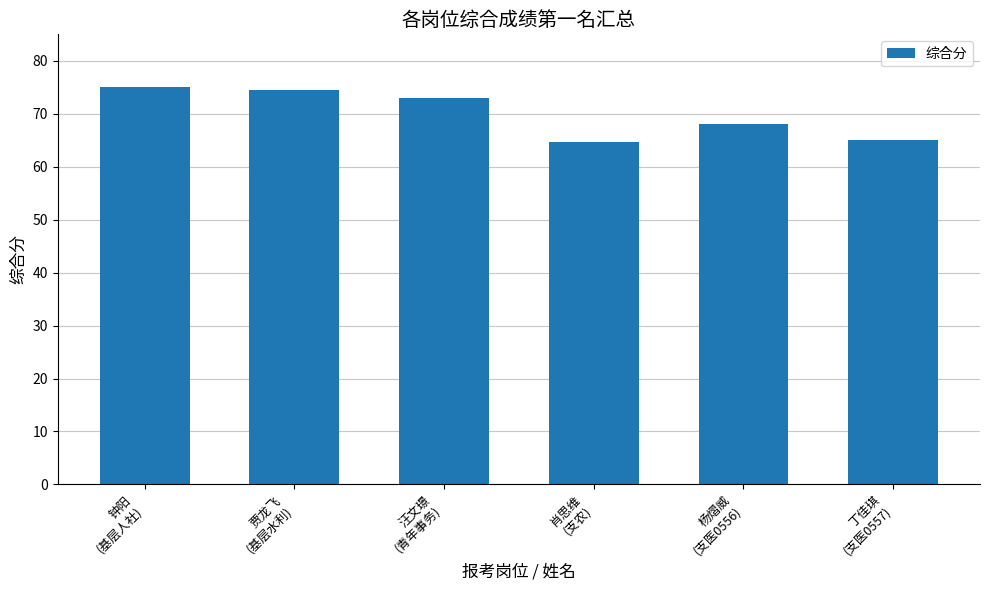

What is the difference between the values at 肖思维
(支农) and 钟阳
(基层人社)?

10.4